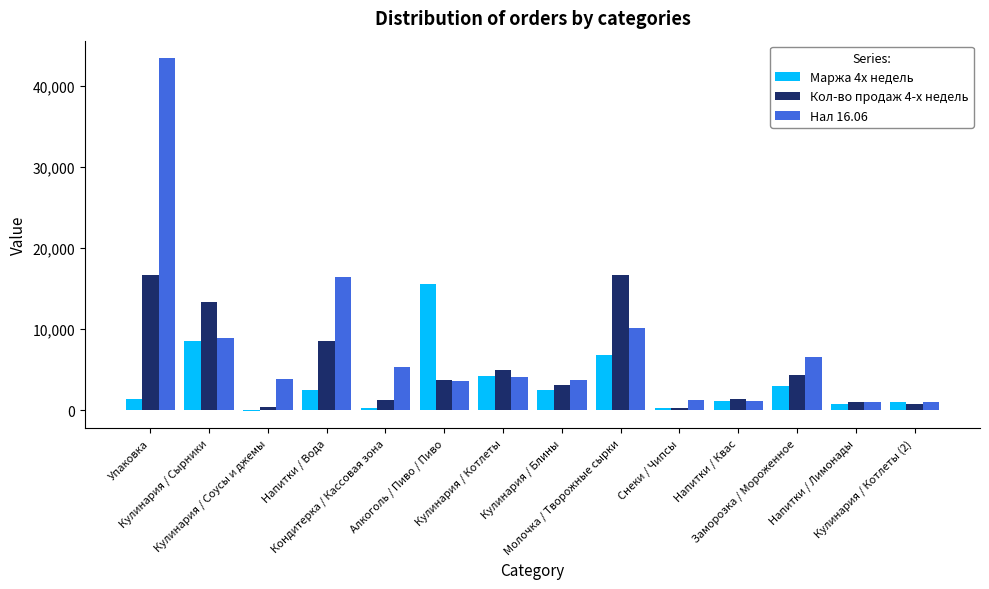

True or false: Нал 16.06 has a value of 8944.0 at Кулинария / Сырники.

True